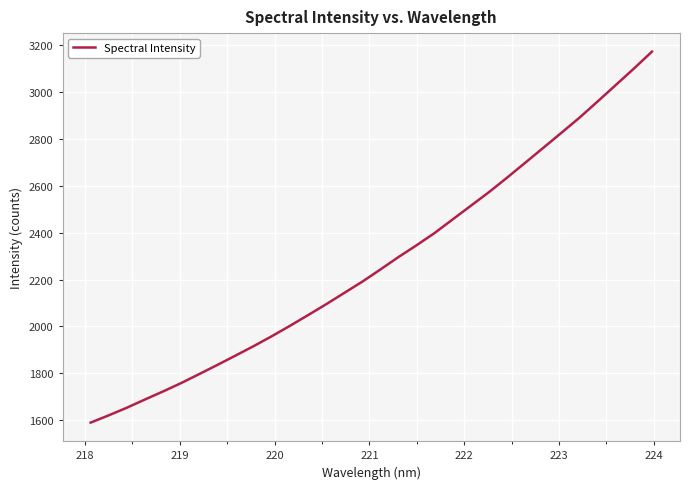

What is the difference between the maximum and minimum values?

1582.3